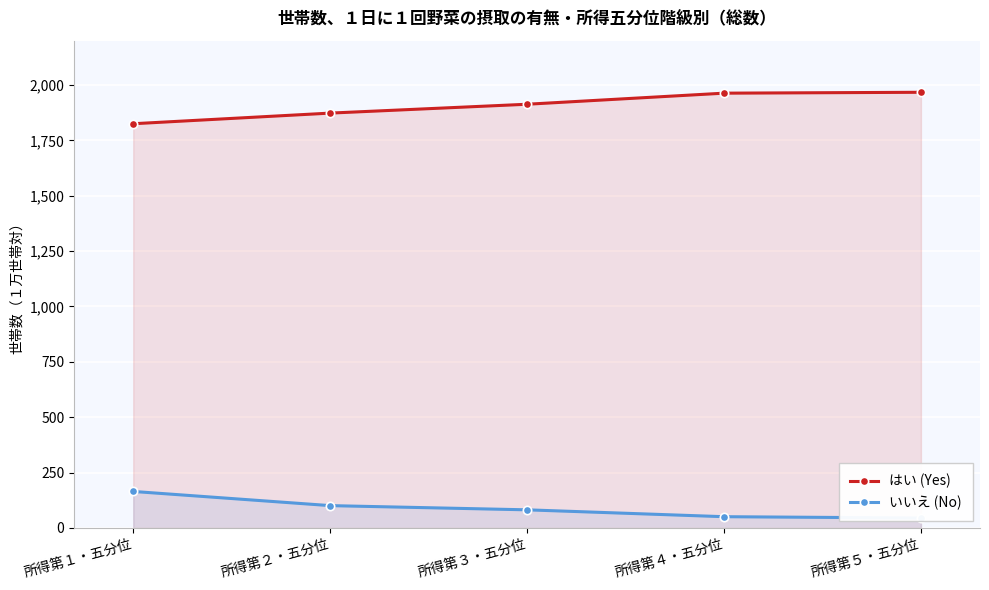

What is the spread (max minus min) of values at 所得第１・五分位?

1660